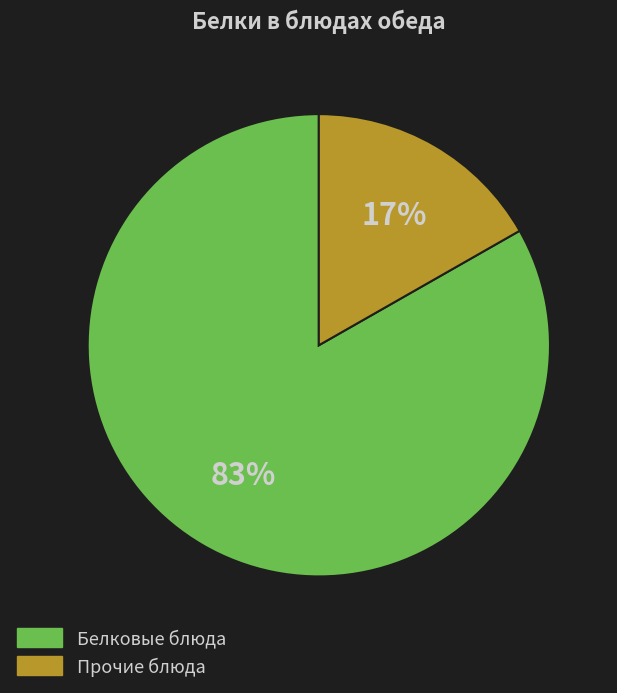

How many segments does this pie chart have?

2